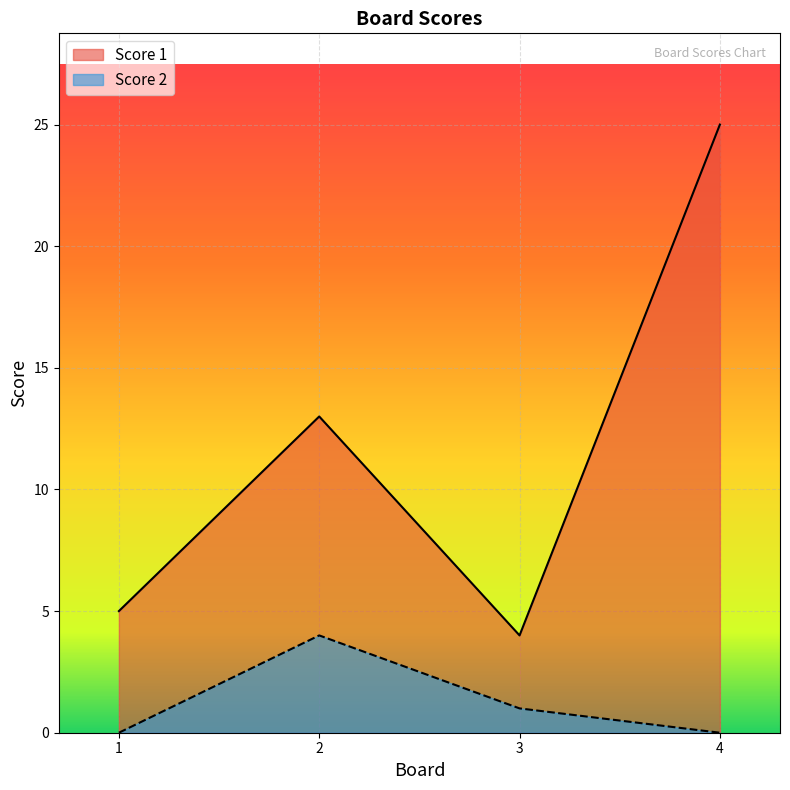

True or false: Score 1 and Score 2 cross at least once.

False